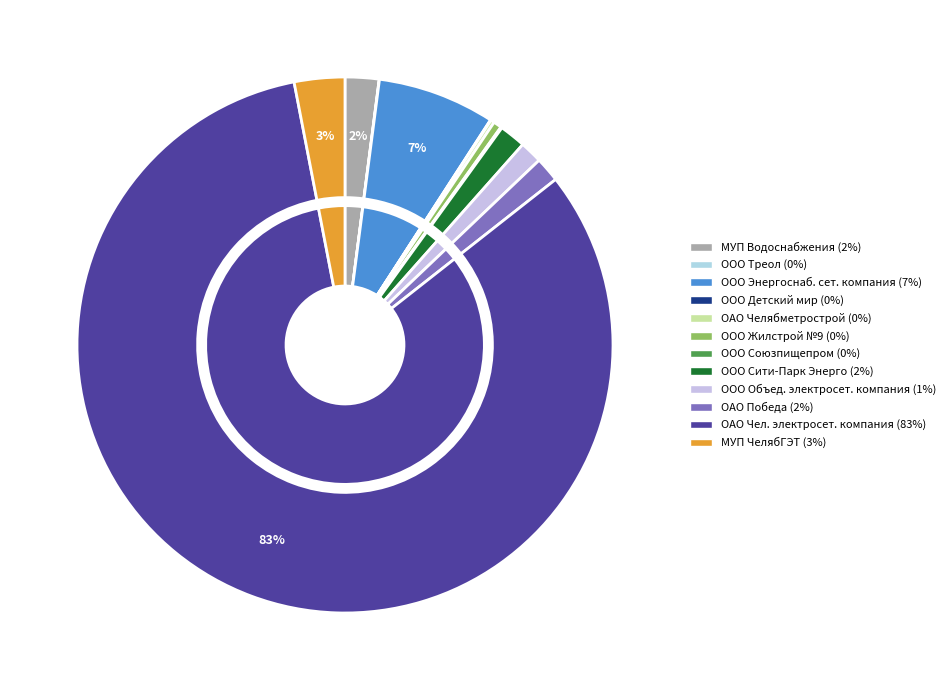

To the nearest percent, what percentage of the pie is 2?

7%